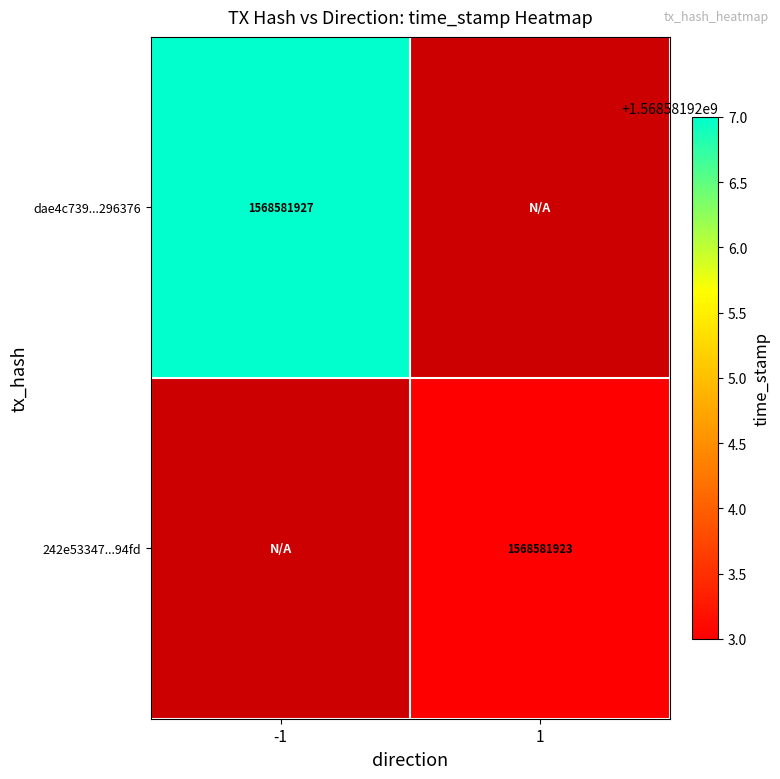

Count the number of categories in the chart.

2